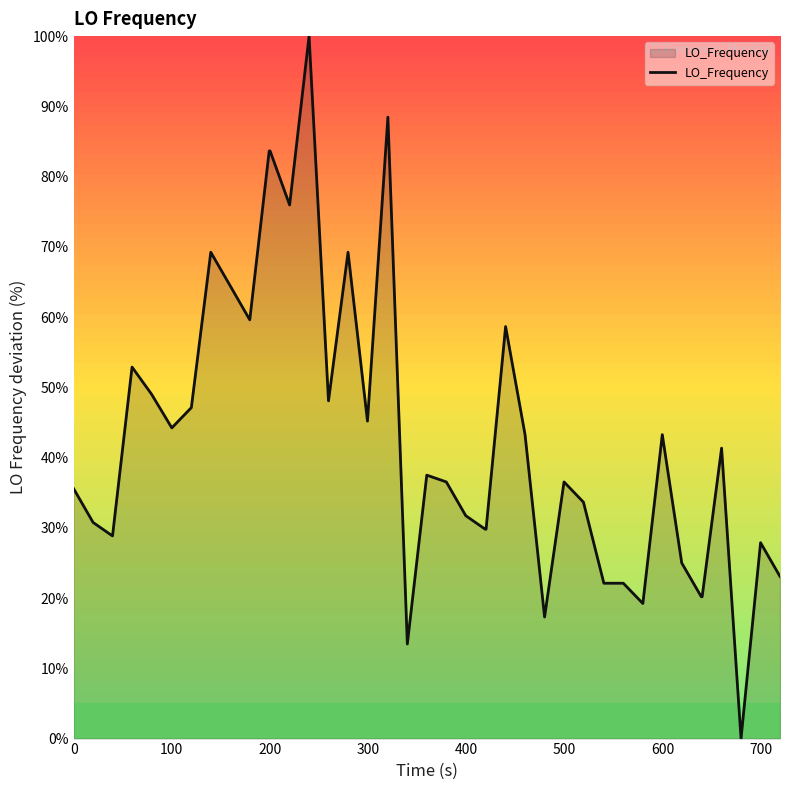

What is the greatest value displayed?

100.0